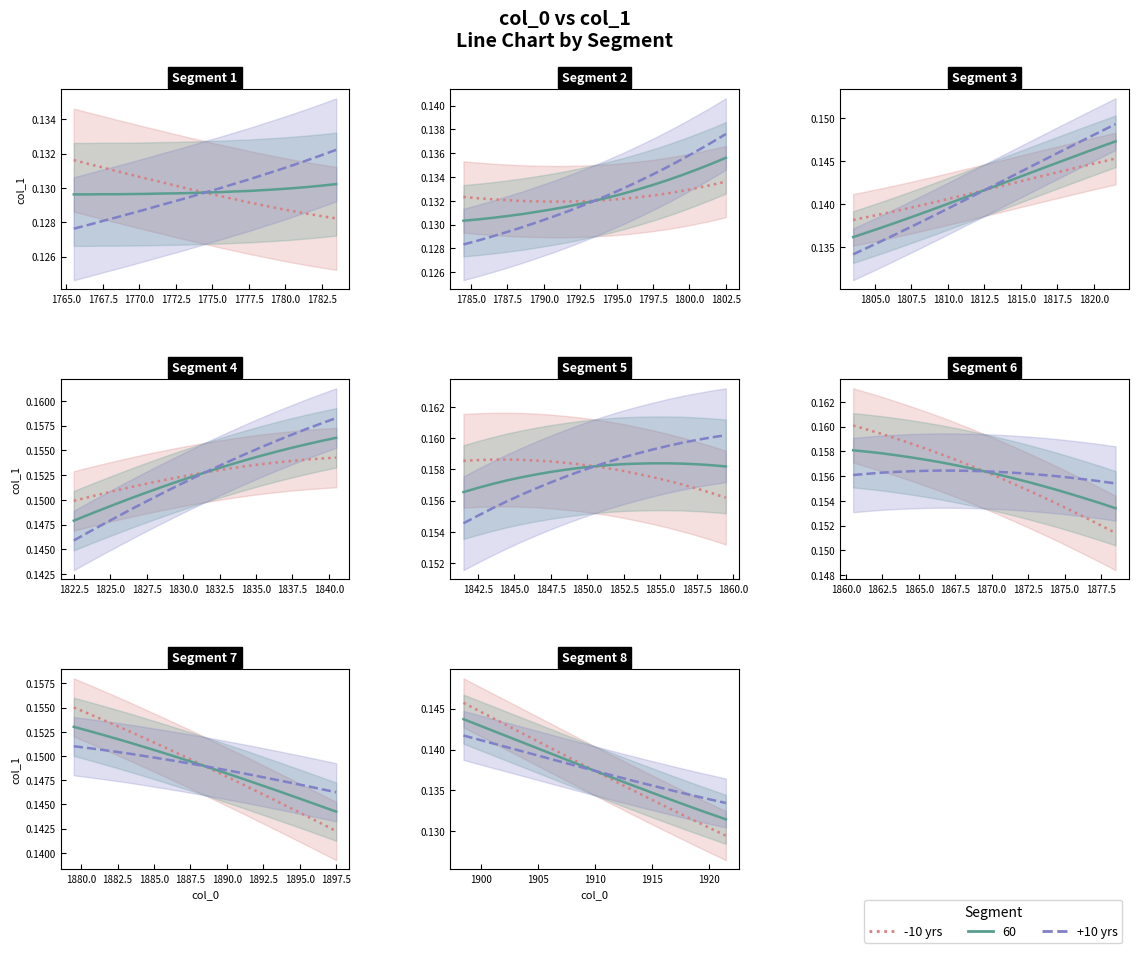

The value of +10 yrs at 23 is 0.0. True or false?

False